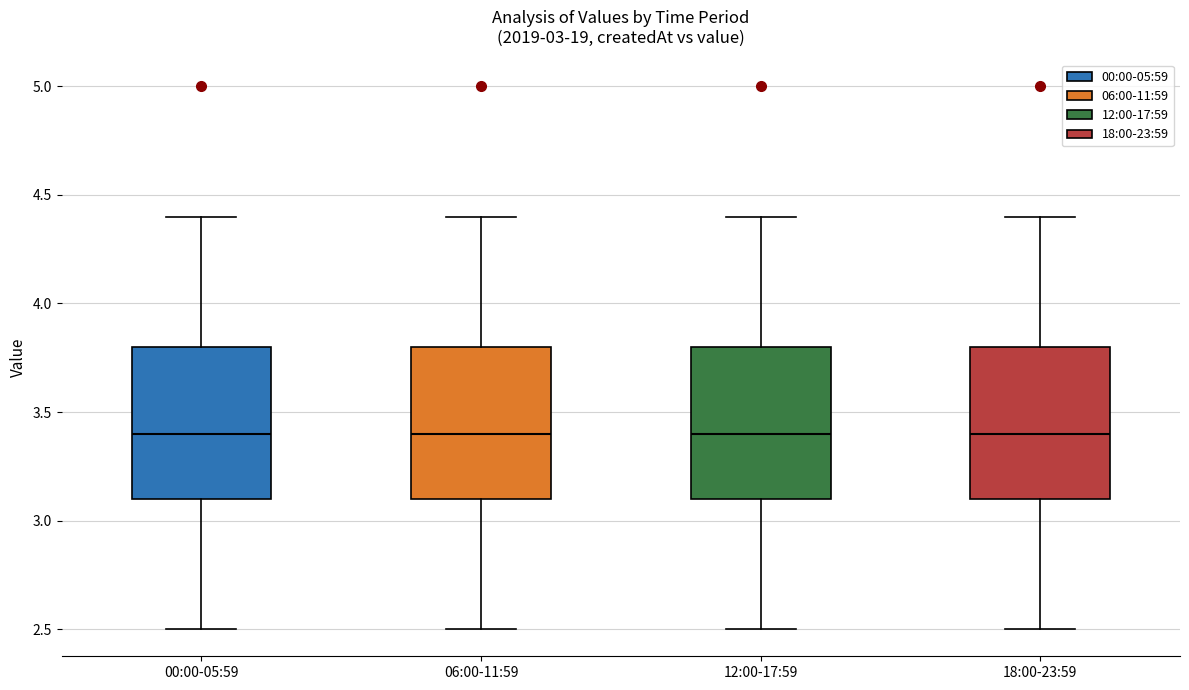

Where does the upper whisker of the box for 12:00-17:59 end on the y-axis? The values are not printed on the chart, so give them approximately, as read against the axis.

4.4